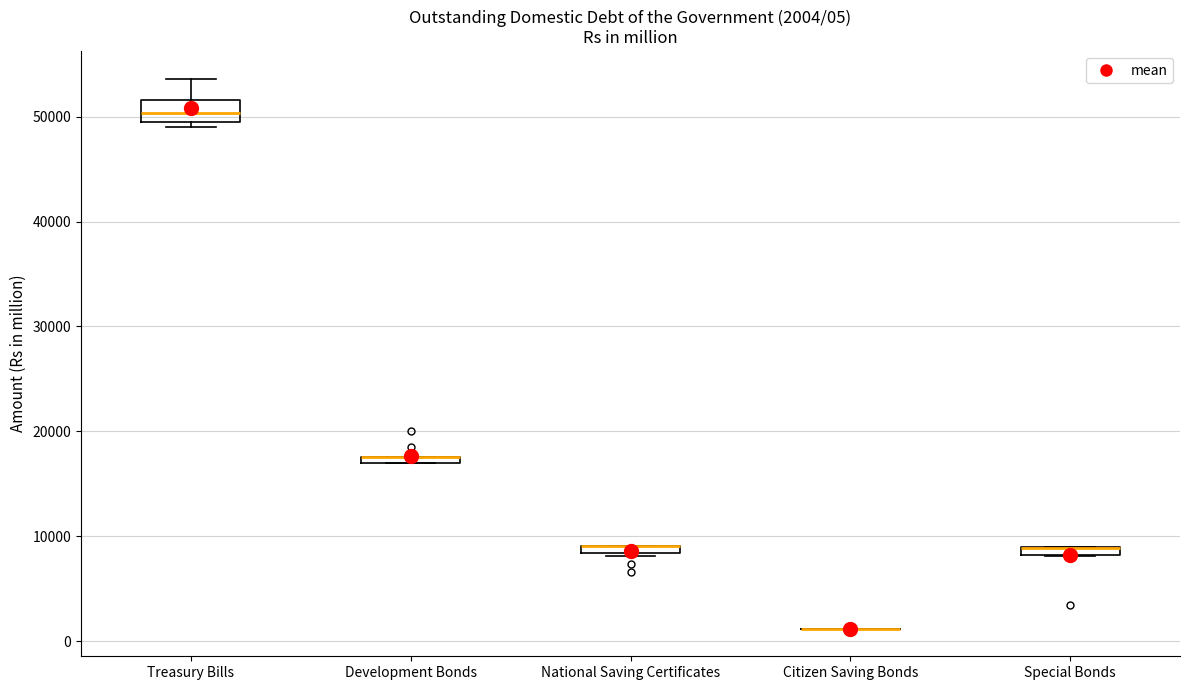

Comparing the boxes themselves (not the whiskers), which one is the tallest?

Treasury Bills